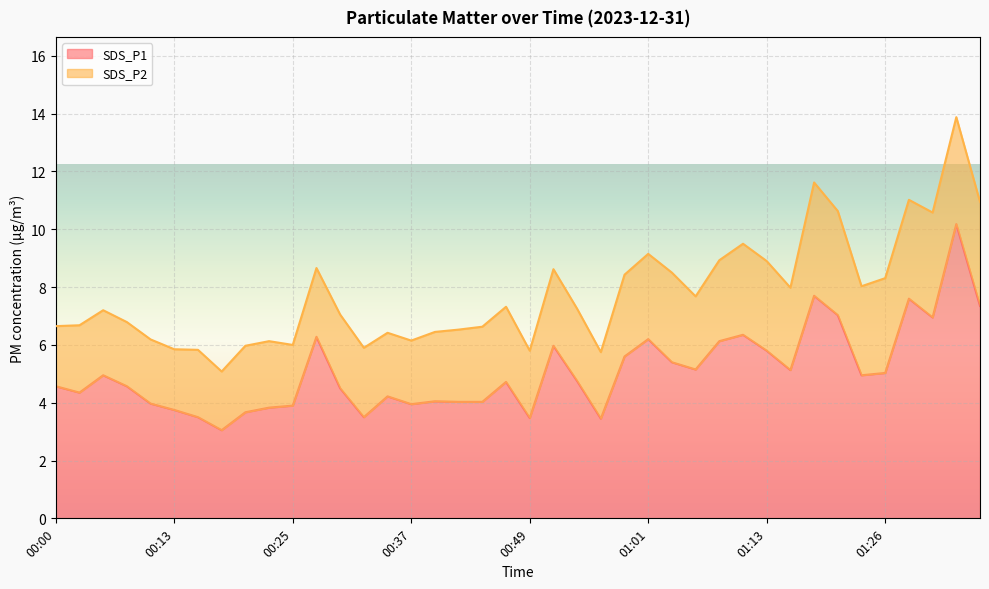

What is the label of the 2nd point from the right?

01:33